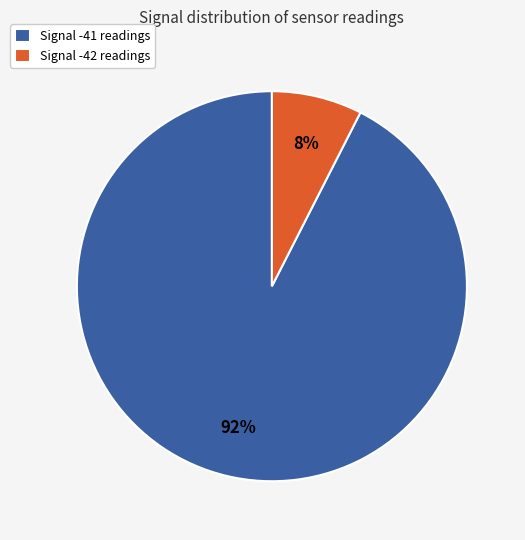

True or false: Signal -41 readings accounts for 92% of the total.

True